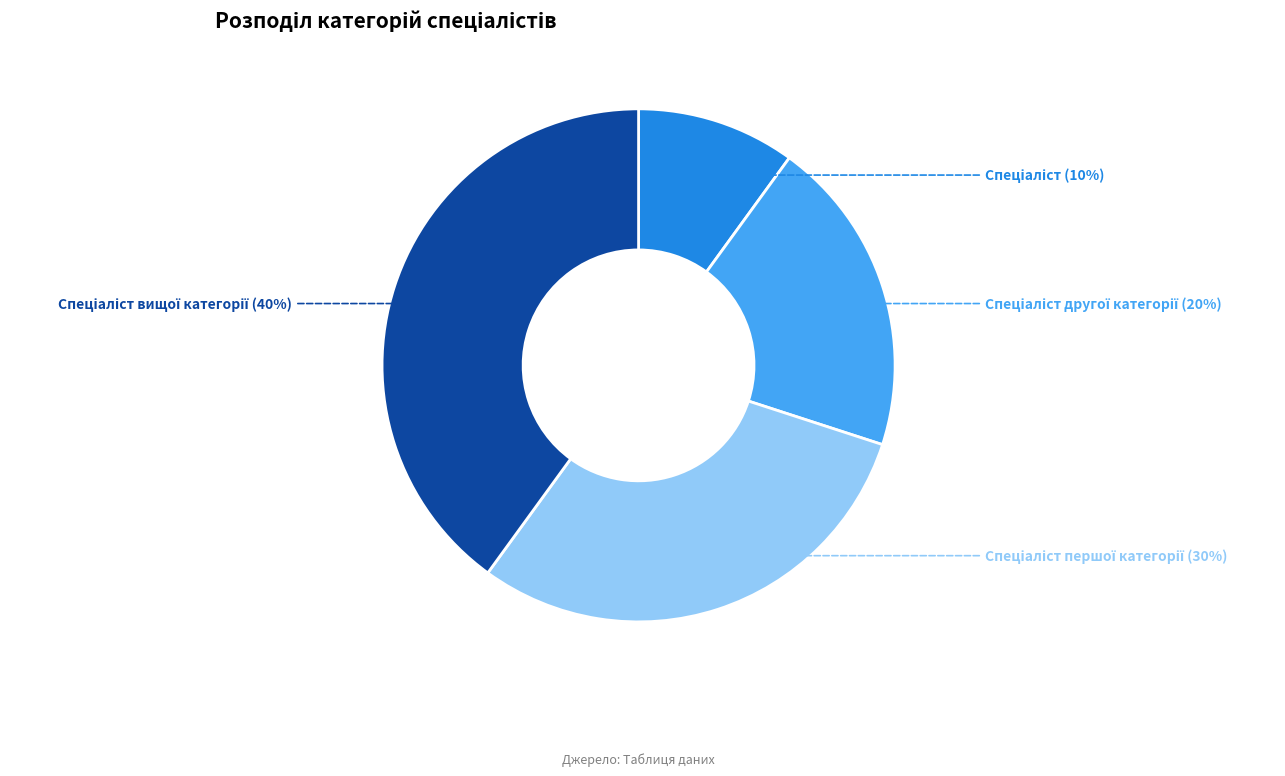

To the nearest percent, what is the average slice percentage?

25%